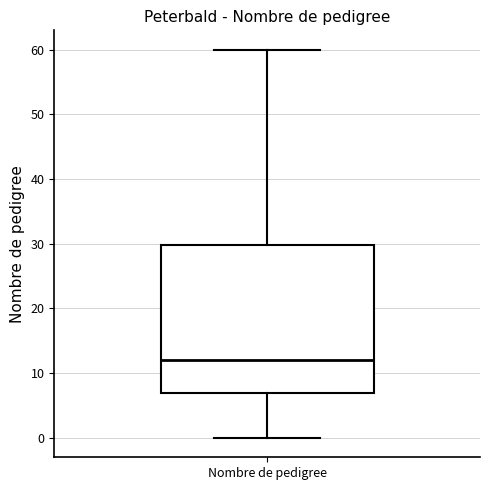

Transcribe this box plot: give where the median line is, the range the box spans, and where the two whiskers end, as read against the y-axis. The values are not printed on the chart, so give them approximately, as read against the axis.

median 12, box 7 to 30, whiskers 0 to 60